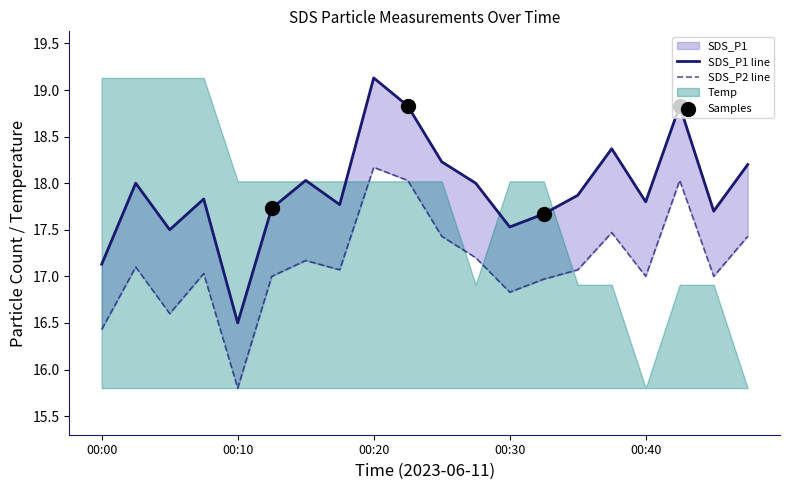

Which series has the largest total across all categories?

SDS_P1